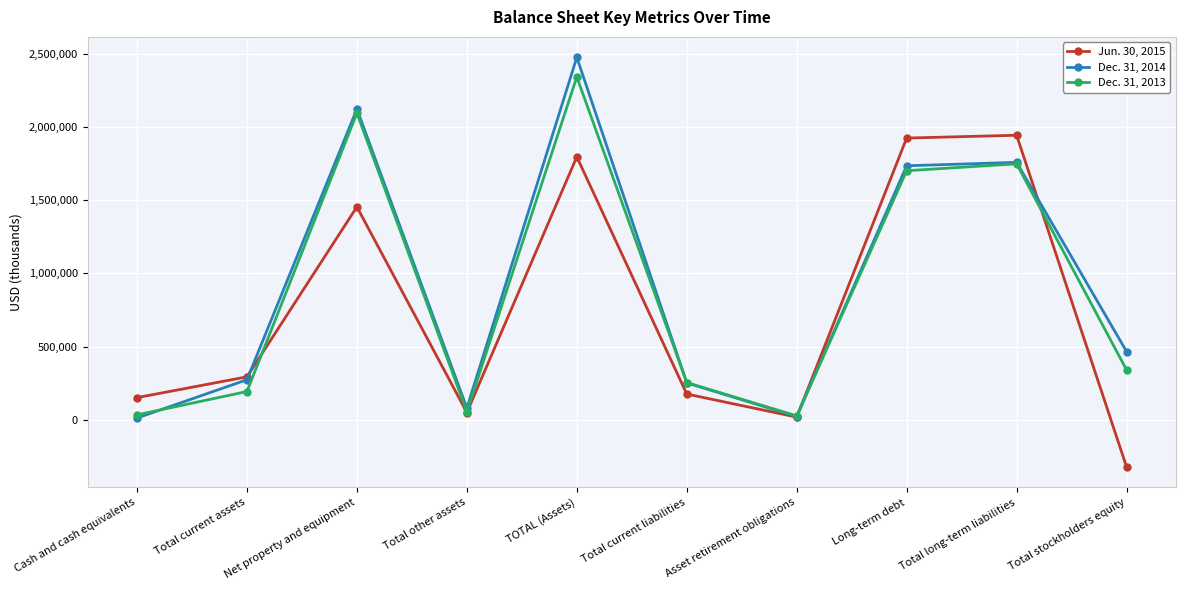

What is the maximum value for Dec. 31, 2013?

2342107